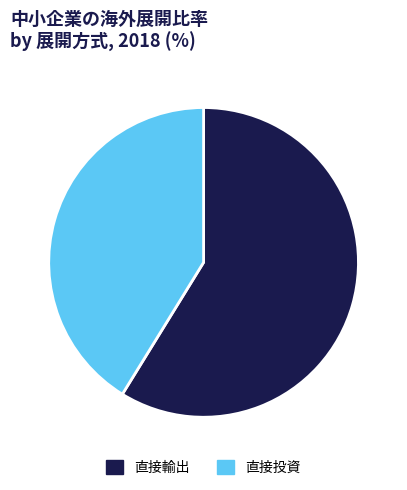

Between 直接輸出 and 直接投資, which is larger?

直接輸出